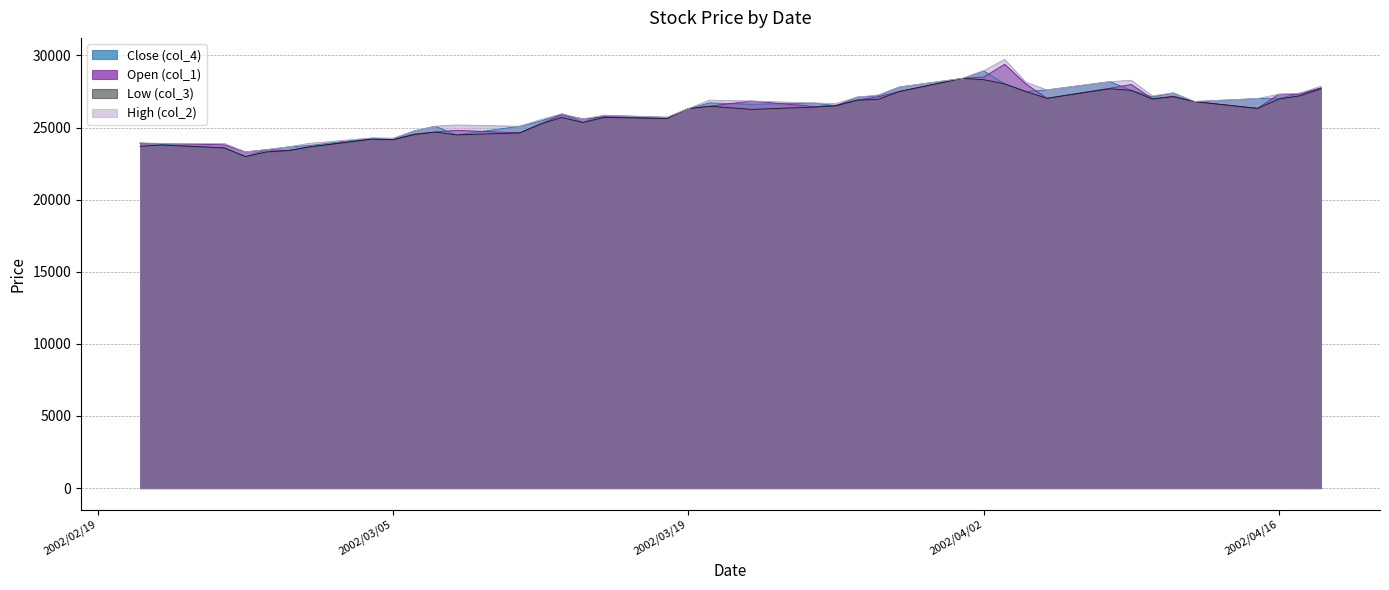

How many data points in Low (col_3) are above 26330?

19